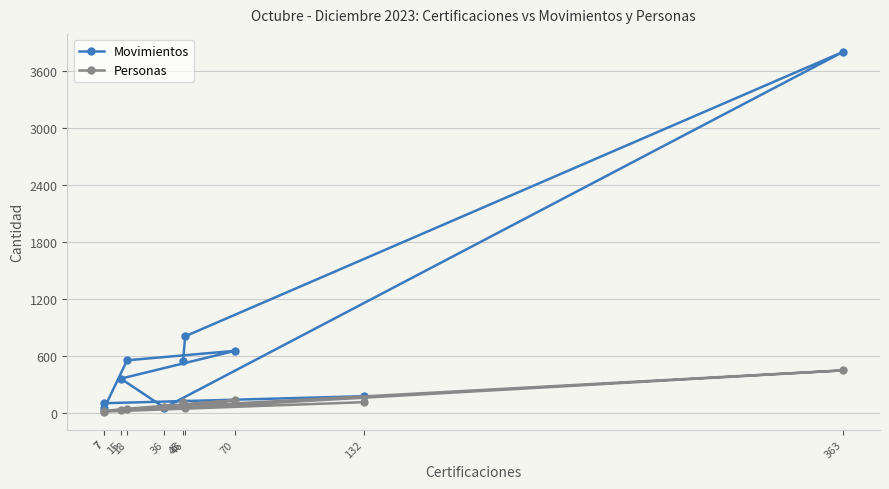

Rank the series by their maximum value, from highest to lowest.

Movimientos, Personas